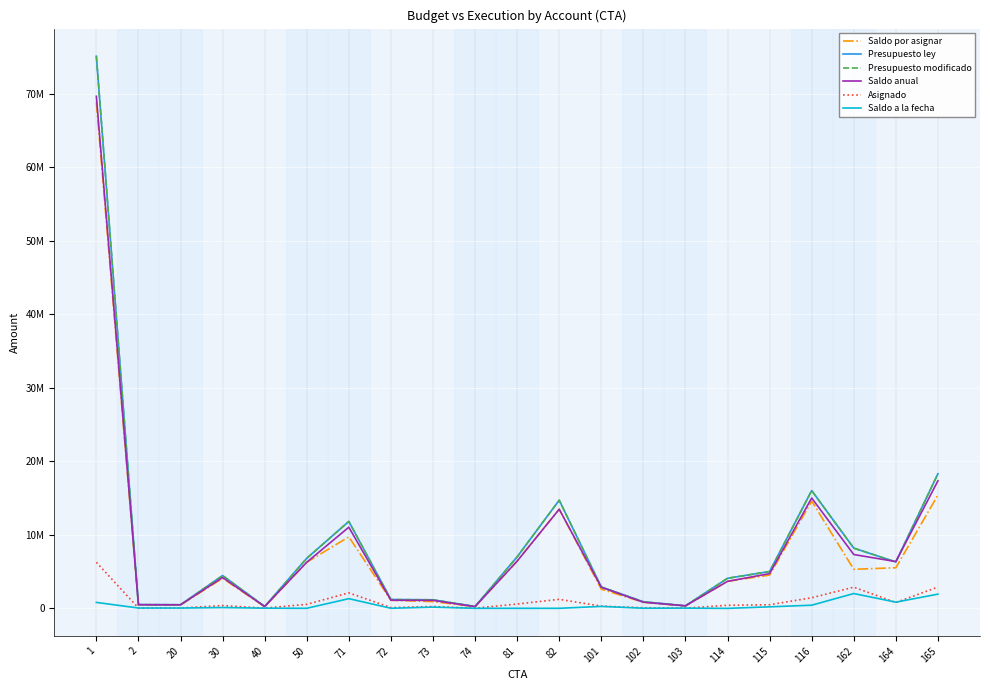

Reading left to right, list all the values displayed in this chart.

Saldo por asignar: 68817375	456500	442750	4081000	217042	6260540	9715000	1093200	913000	226200	6417000	13475000	2601500	816041	310842	3674289	4517086	14574995	5307381	5514931	15403698
Presupuesto ley: 75073500	498000	483000	4455000	248900	6801000	11815000	1192600	1158400	246800	7000000	14700000	2895000	890200	339100	4084000	5003300	16009700	8183400	6306200	18291700
Presupuesto modificado: 75073500	498000	483000	4455000	248900	6801000	11815000	1192600	1158400	246800	7000000	14700000	2895000	890200	339100	4084000	5003300	16009700	8183400	6306200	18291700
Saldo anual: 69621299	495477	480500	4187413	240066	6262850	11026660	1100446	1077340	230242	6417000	13475000	2863445	830648	339100	3666146	4718662	14999526	7316089	6353041	17331720
Asignado: 6256125	41500	40250	374000	31858	540460	2100000	99400	245400	20600	583000	1225000	293500	74159	28258	409711	486214	1434705	2876019	791269	2888002
Saldo a la fecha: 803924	38977	37750	106413	23024	2310	1311660	7246	164340	4042	0	0	261945	14607	28258	-8143	201576	424531	2008708	838110	1928022